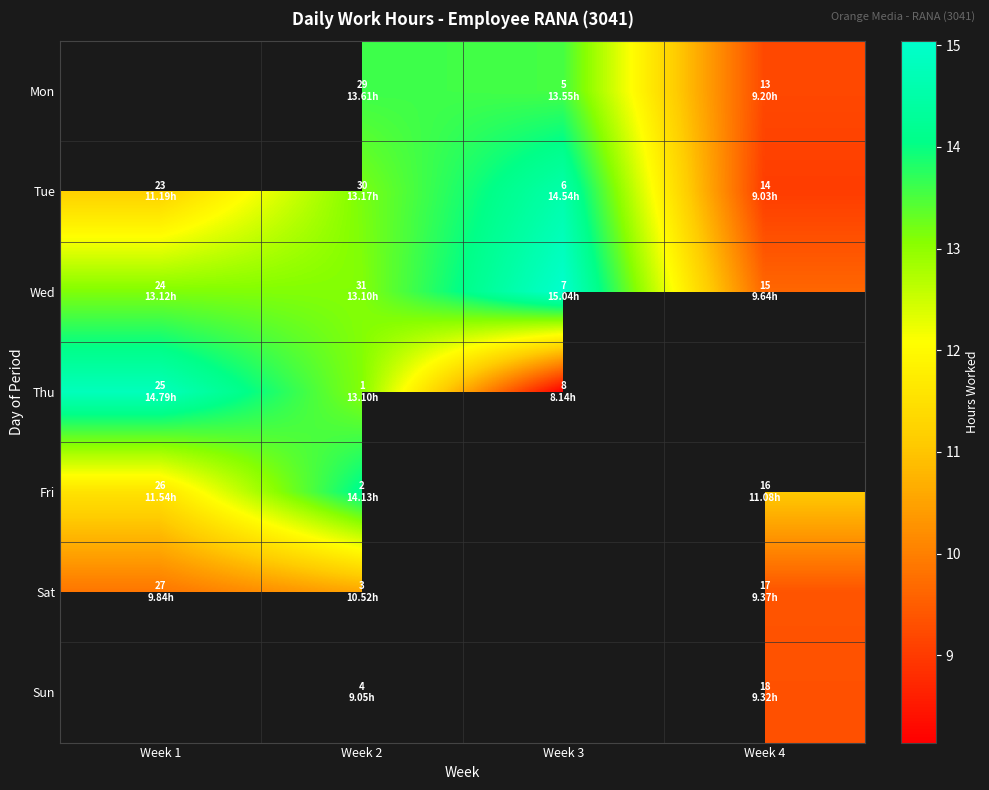

Is it true that Sat equals 9.4 at Week 4?

True